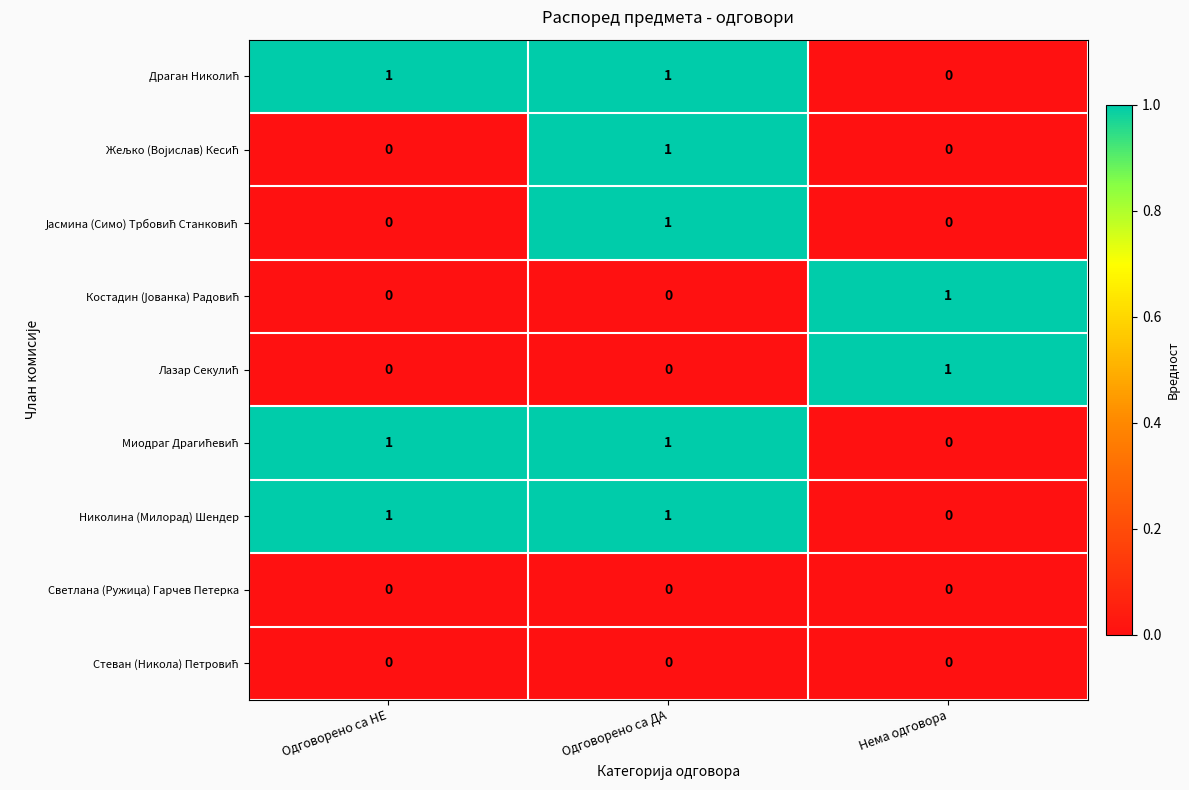

What is the total value across all series at Нема одговора?

2